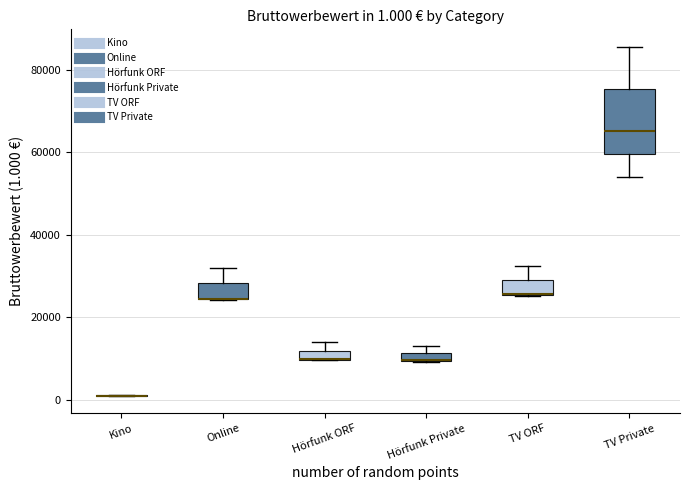

Comparing the boxes themselves (not the whiskers), which one is the tallest?

TV Private